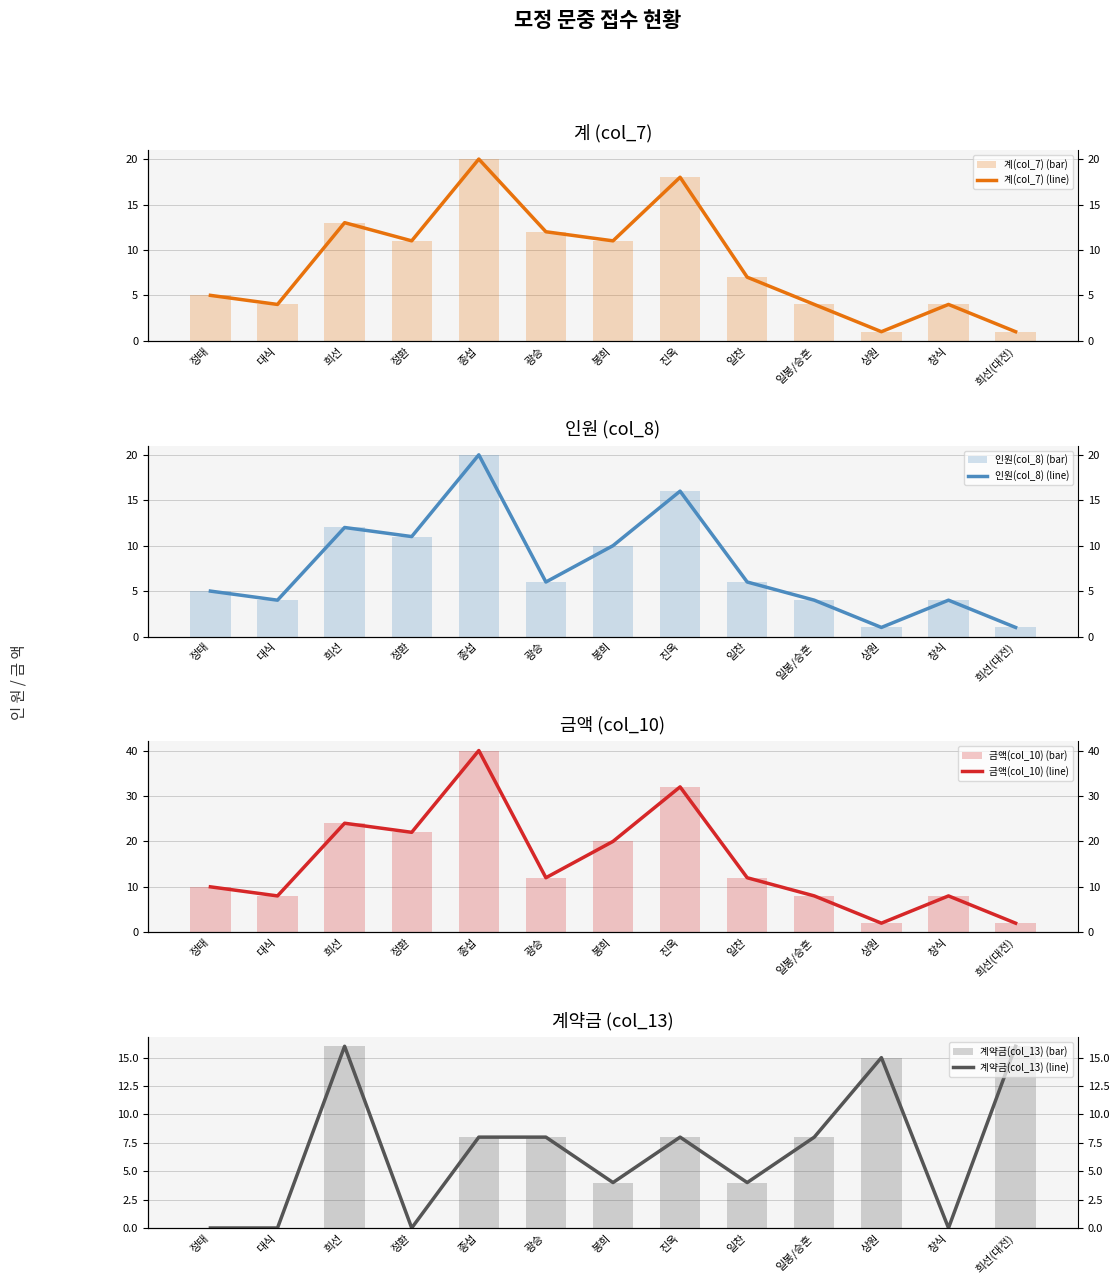

Count the number of categories in the chart.

13